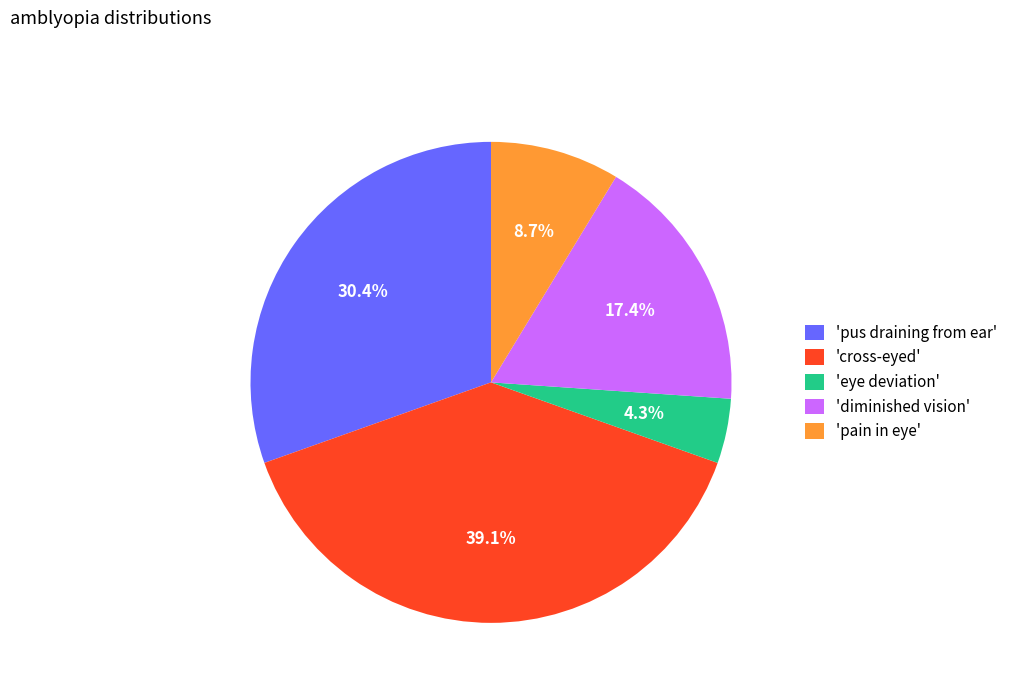

What is the total percentage of 'diminished vision' and 'eye deviation'?

21.7%